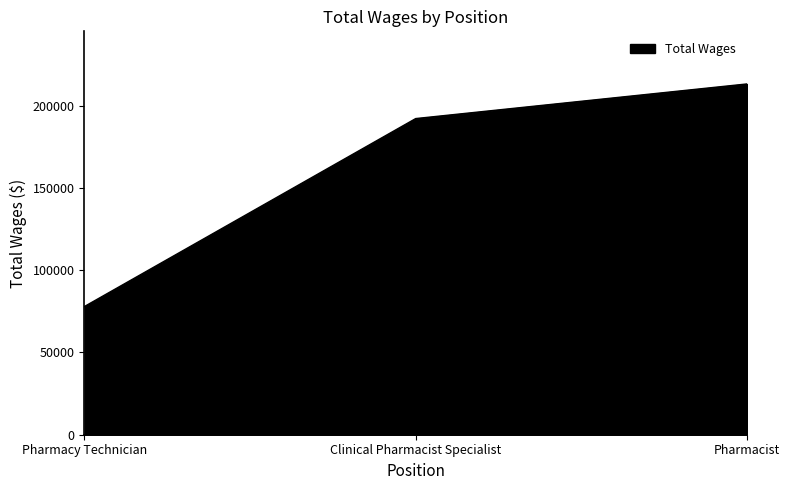

Rank the categories by value from highest to lowest.

Pharmacist, Clinical Pharmacist Specialist, Pharmacy Technician